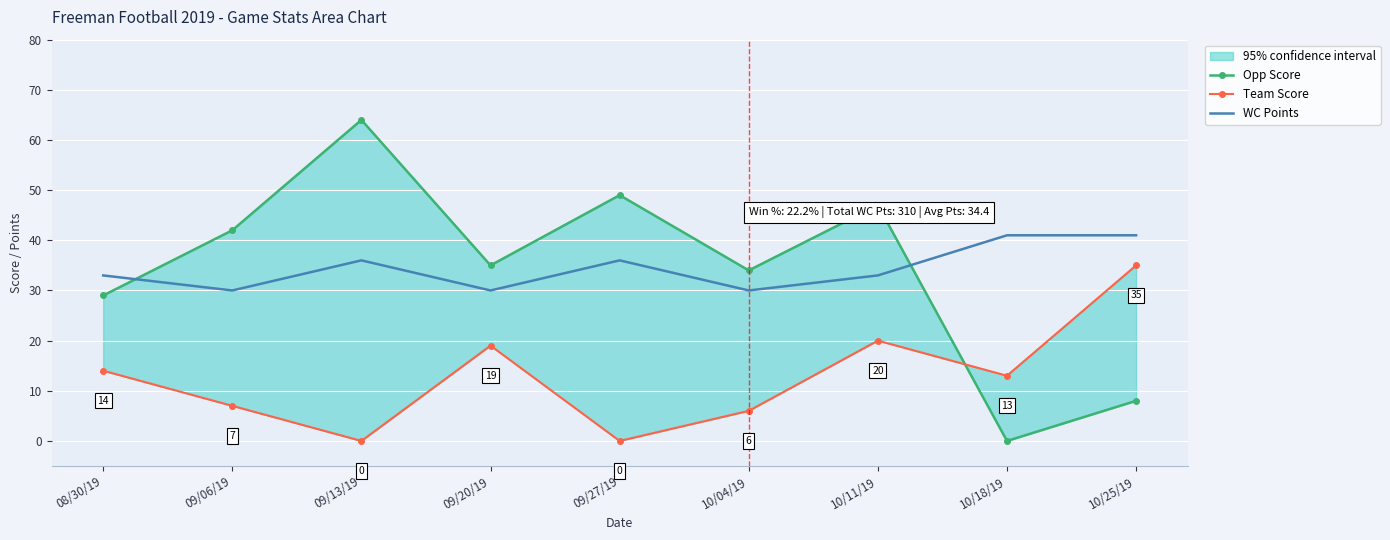

Is it true that WC Points equals 58 at 10/25/19?

False